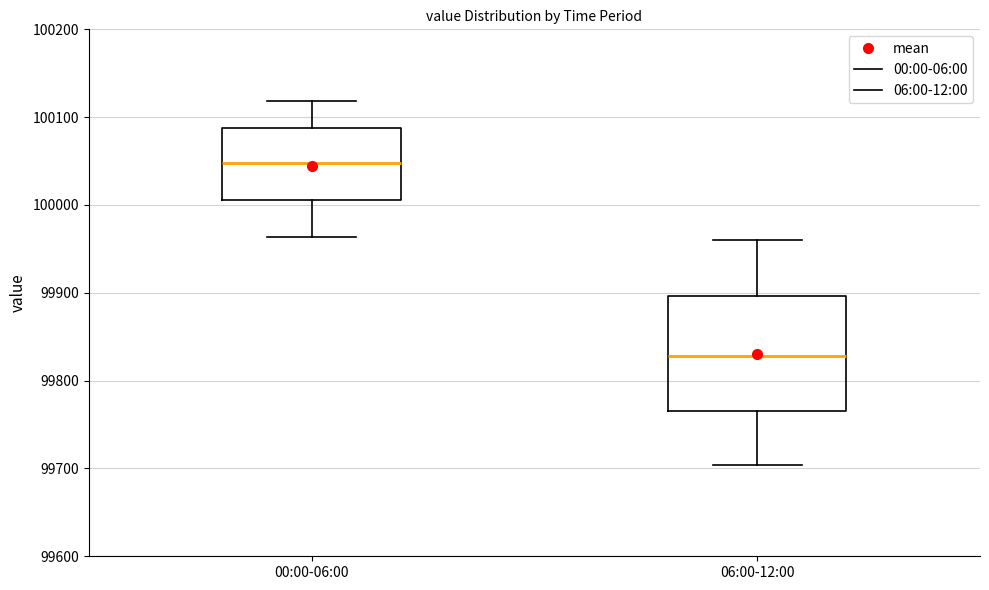

Where is the lower edge of the box for 06:00-12:00 on the y-axis? The values are not printed on the chart, so give them approximately, as read against the axis.

99770